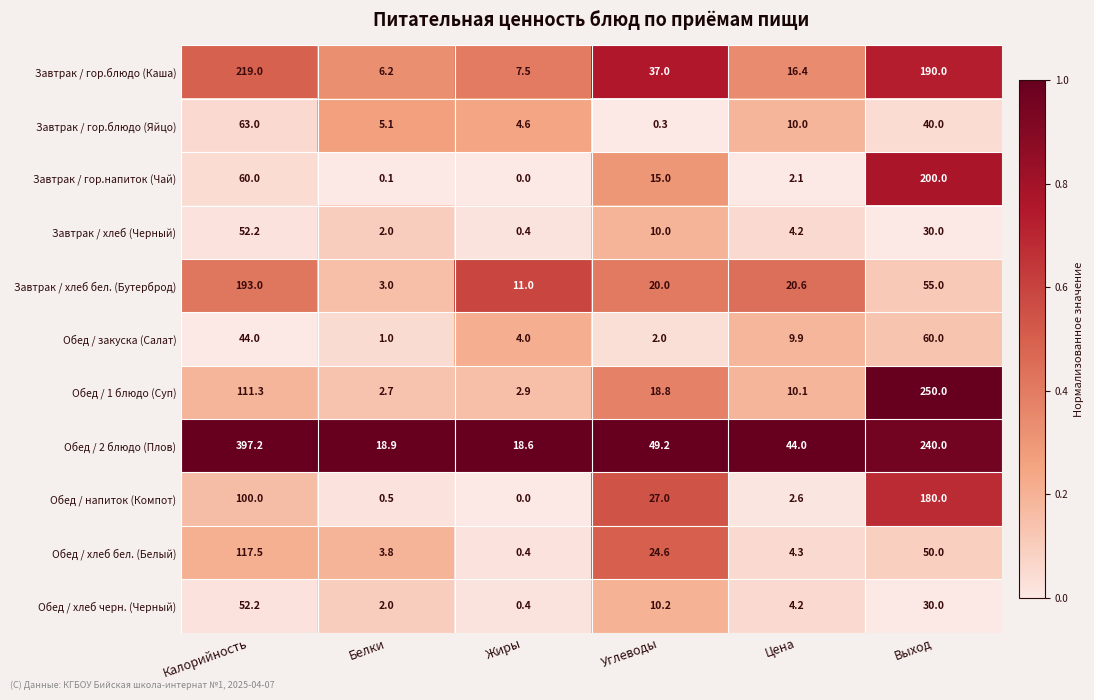

Is it true that Обед / 1 блюдо (Суп) equals 76.5 at Выход?

False